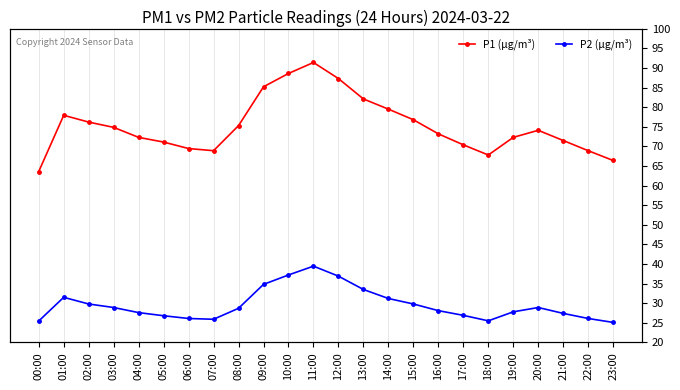

Between 00:00 and 01:00, which is larger?

01:00